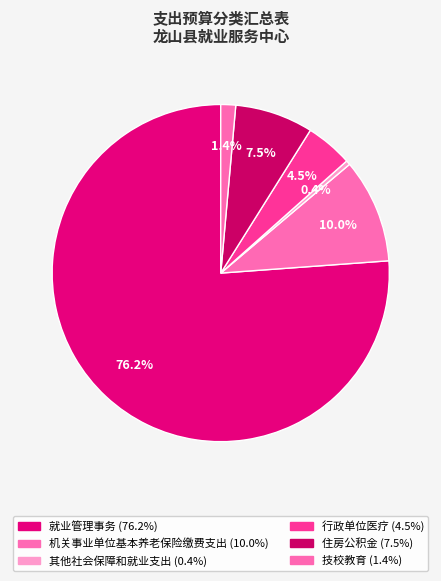

Which category has the biggest portion of the pie?

就业管理事务